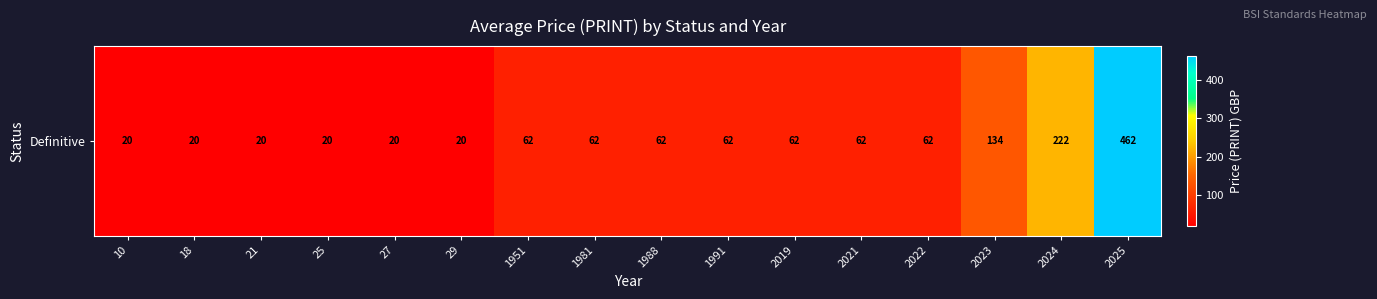

Reading left to right, what are all the values shown in this chart?

10=20	18=20	21=20	25=20	27=20	29=20	1951=62	1981=62	1988=62	1991=62	2019=62	2021=62	2022=62	2023=134	2024=222	2025=462